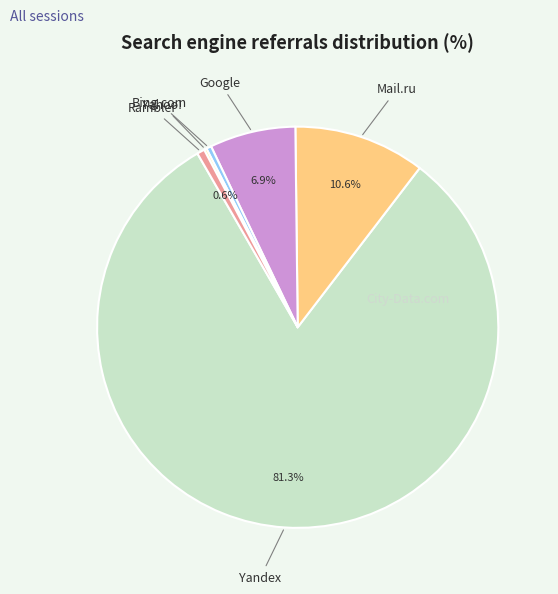

Is the sum of Google and Mail.ru greater than half?

No